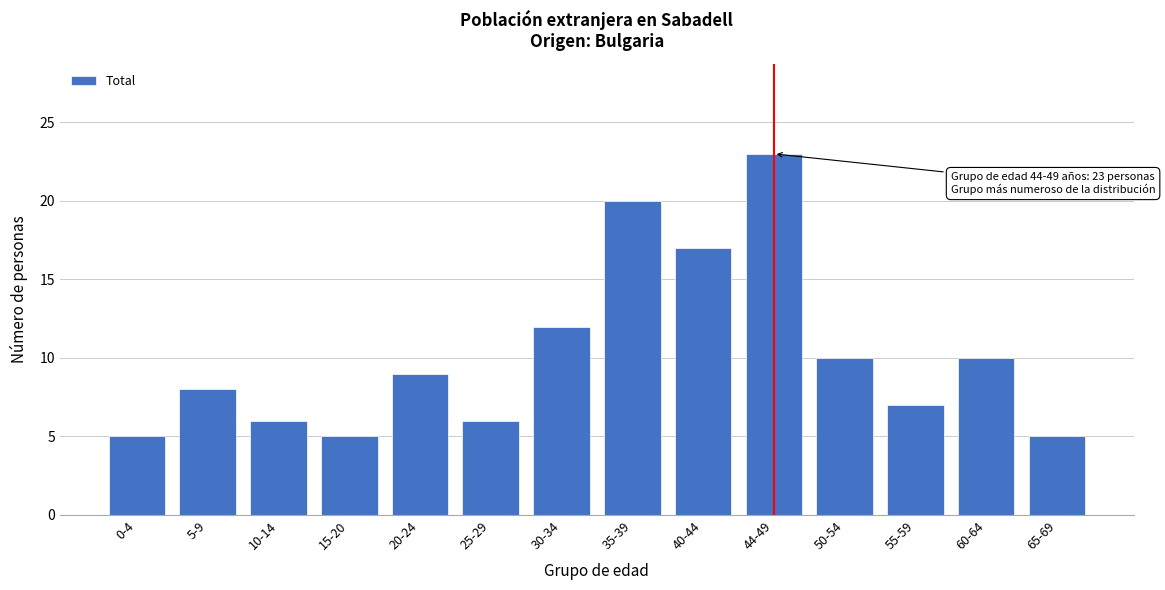

Reading left to right, list all the values displayed in this chart.

5	8	6	5	9	6	12	20	17	23	10	7	10	5